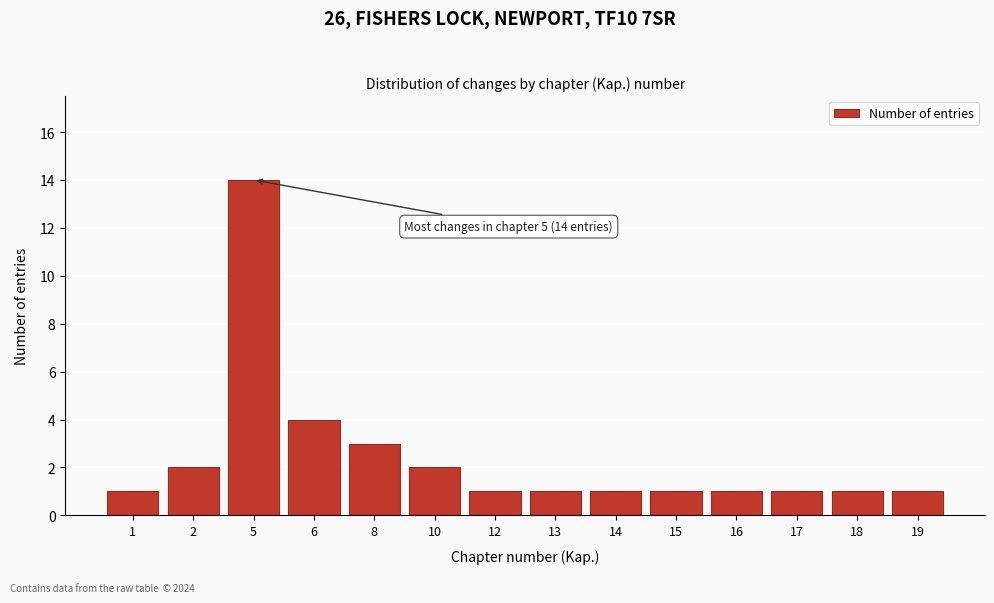

Reading left to right, extract all data points from this chart.

1	2	14	4	3	2	1	1	1	1	1	1	1	1